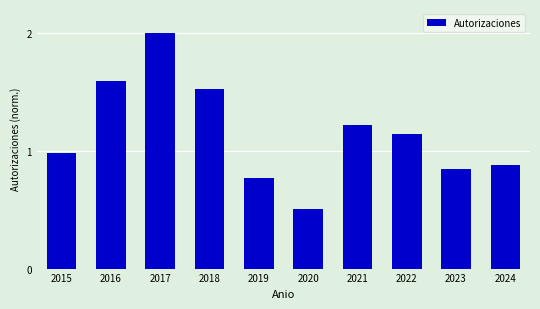

What is the sum of the values at 2020 and 2021?

1.7